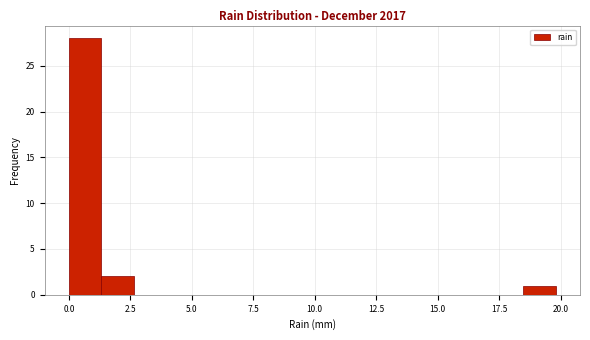

Read against the x-axis, roughly where is the centre of the tallest bar?

0.5